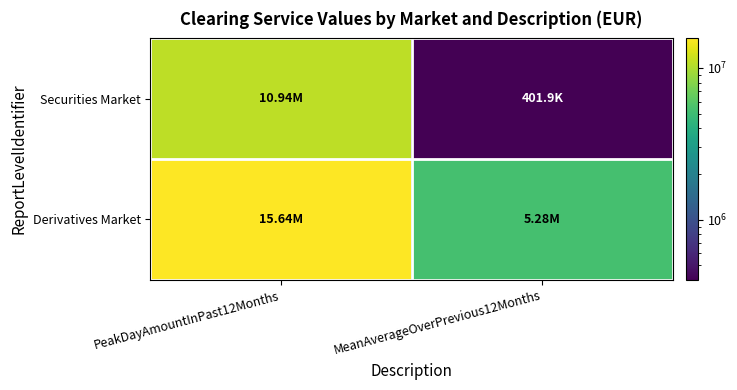

Between PeakDayAmountInPast12Months and MeanAverageOverPrevious12Months, which series saw the biggest shift?

Securities Market